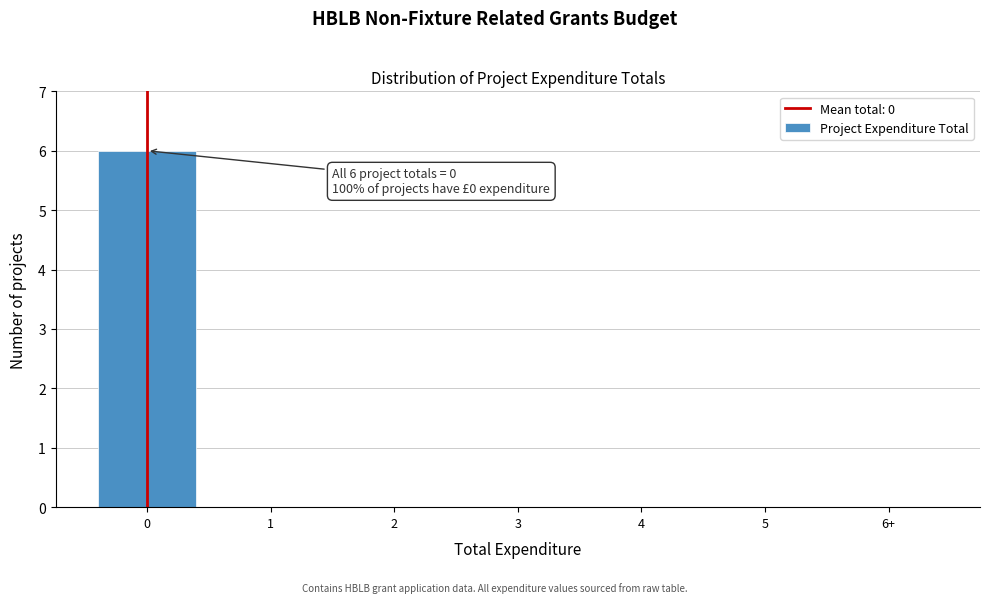

Reading left to right, extract all data points from this chart.

0=6	1=0	2=0	3=0	4=0	5=0	6+=0